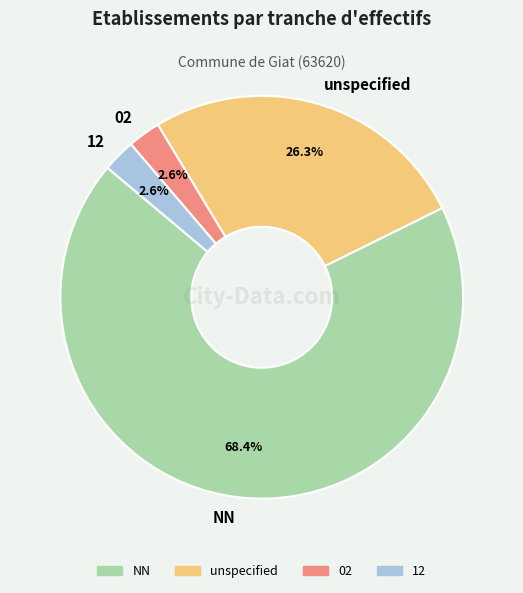

Between 12 and unspecified, which is larger?

unspecified